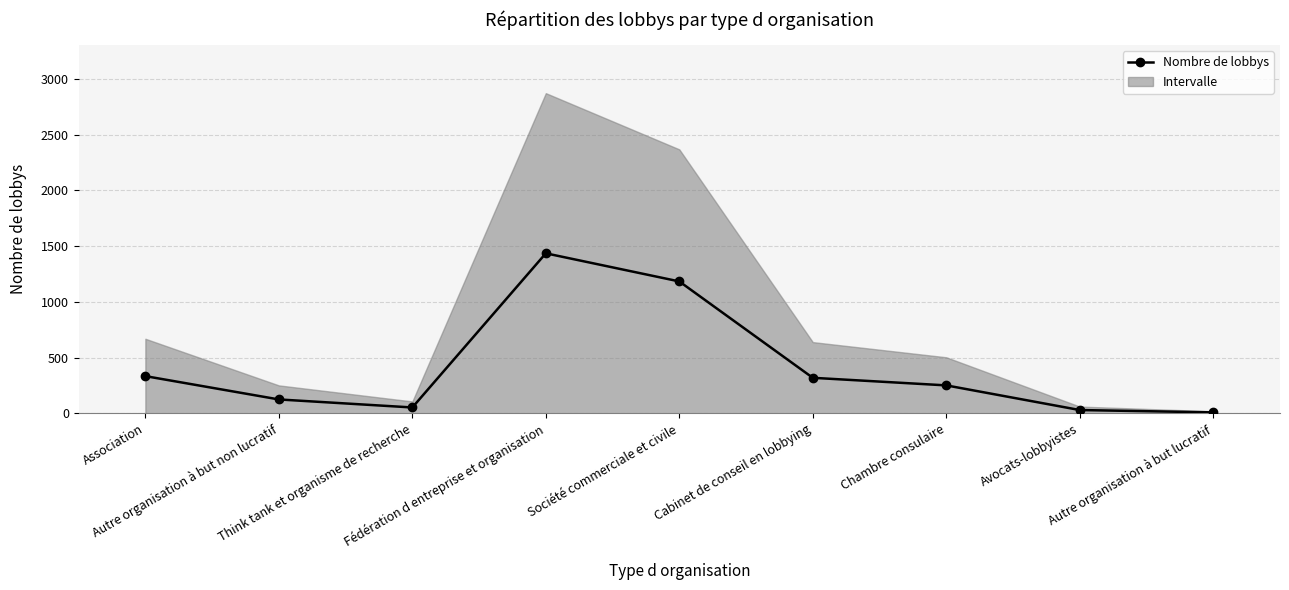

The chart shows a value of 31 at Avocats-lobbyistes. True or false?

True